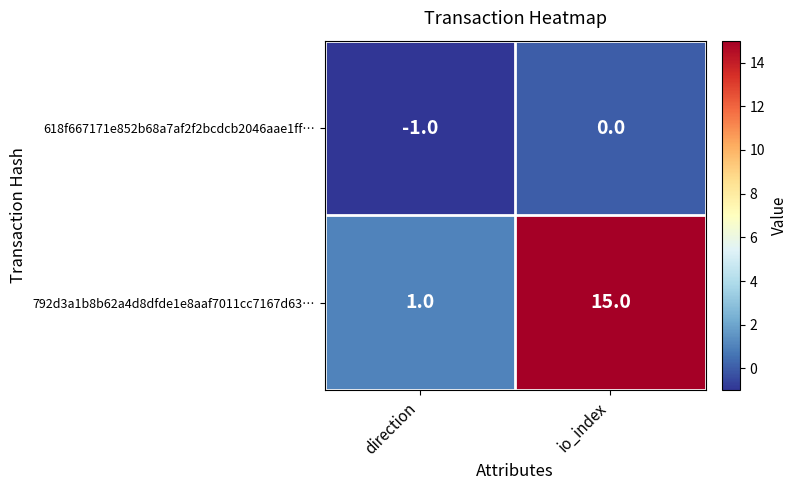

Between direction and io_index, which series saw the biggest shift?

792d3a1b8b62a4d8dfde1e8aaf7011cc7167d63…